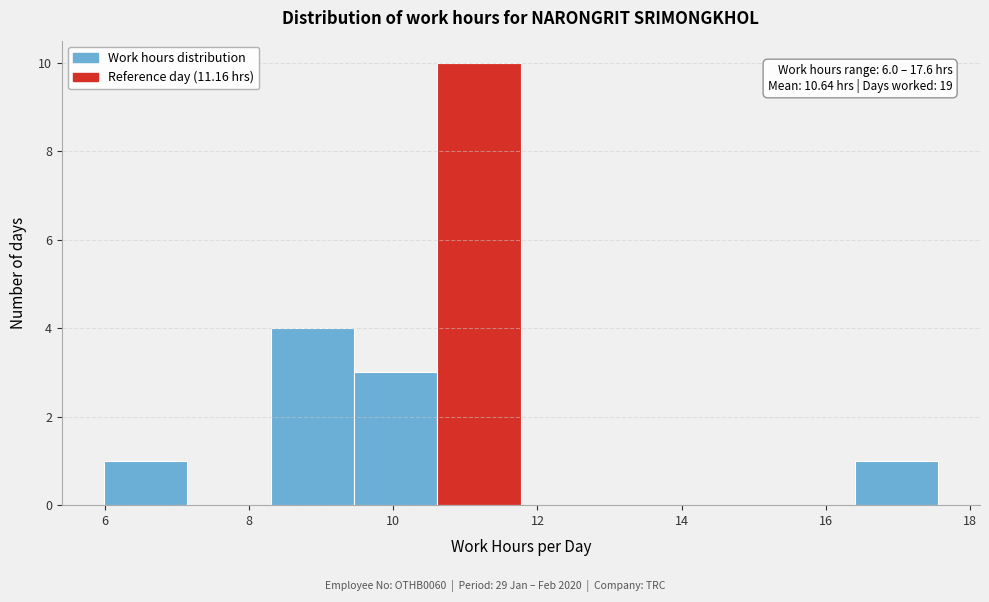

Over which range of the x-axis is the bar tallest?

10.6 to 11.8